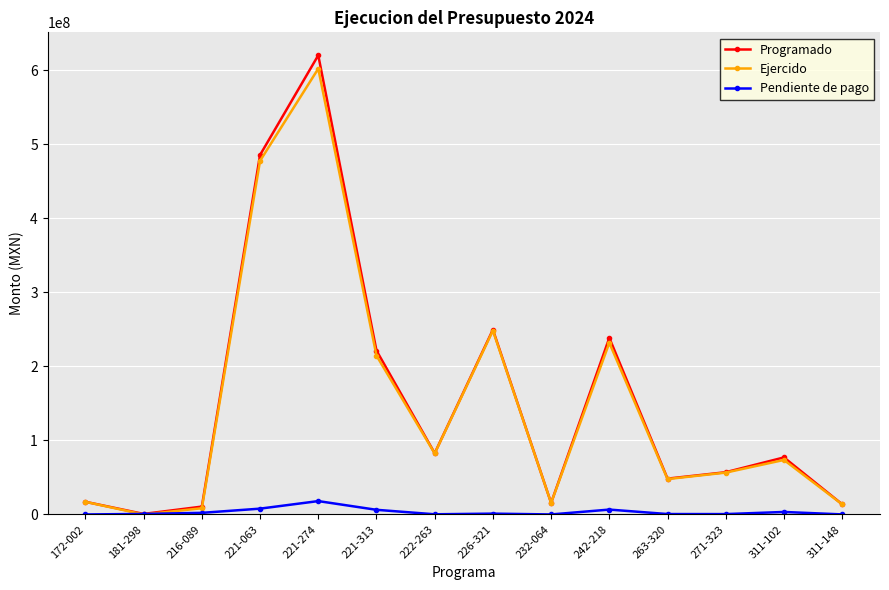

What is the maximum value shown in the chart?

620109628.8